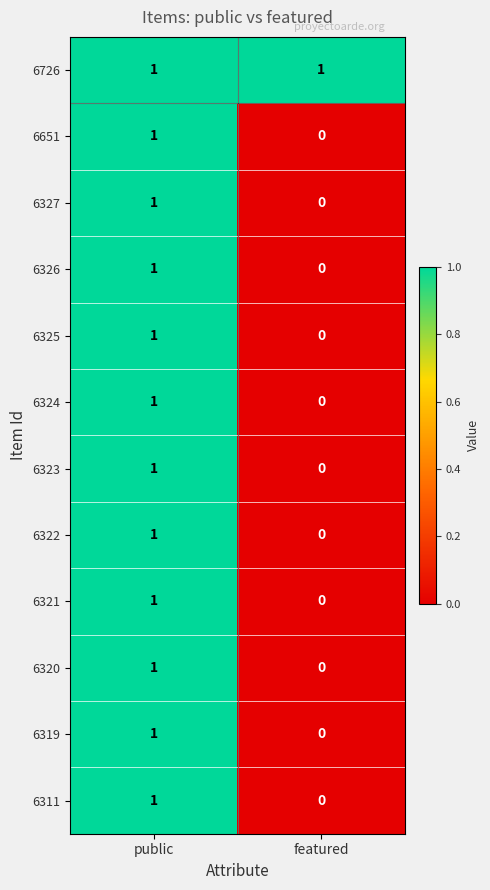

At which category does the chart reach its minimum across all series?

featured